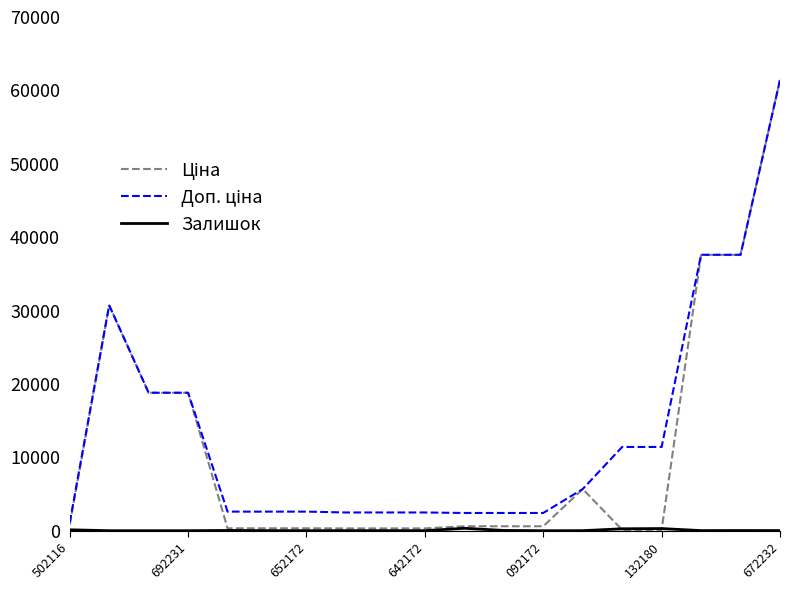

What is the maximum value shown in the chart?

61434.3